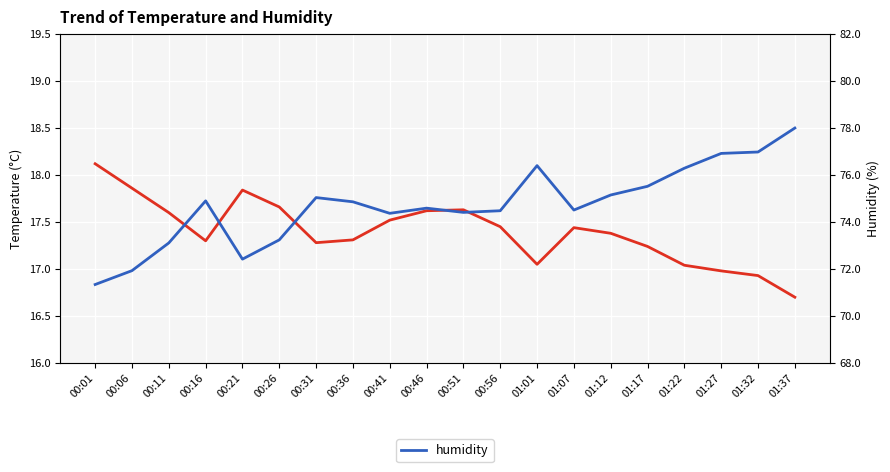

What is the average value of the humidity series?

74.7